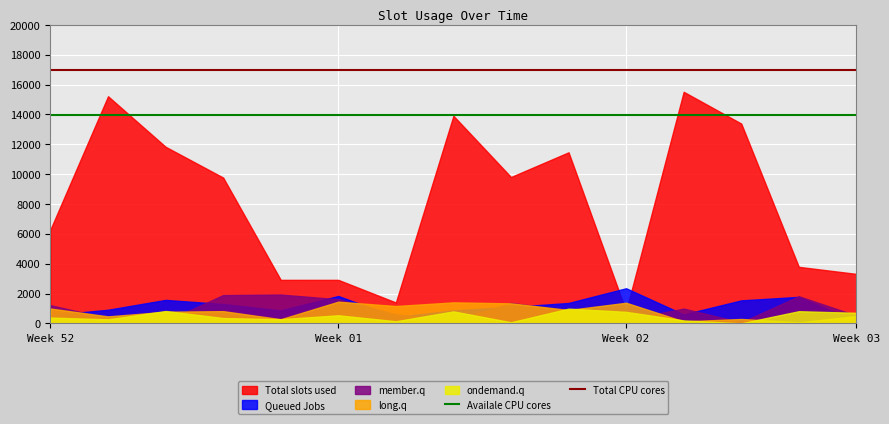

The value of Total CPU cores at Week 03 is 7503. True or false?

False